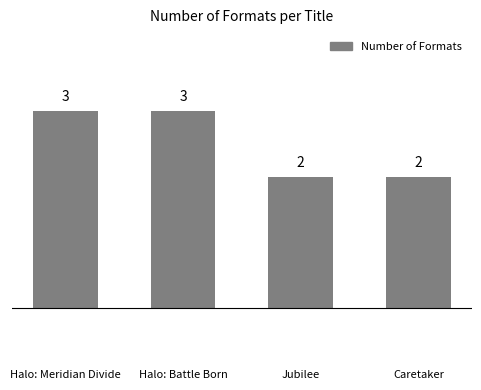

What is the difference between the second highest and second lowest values?

1